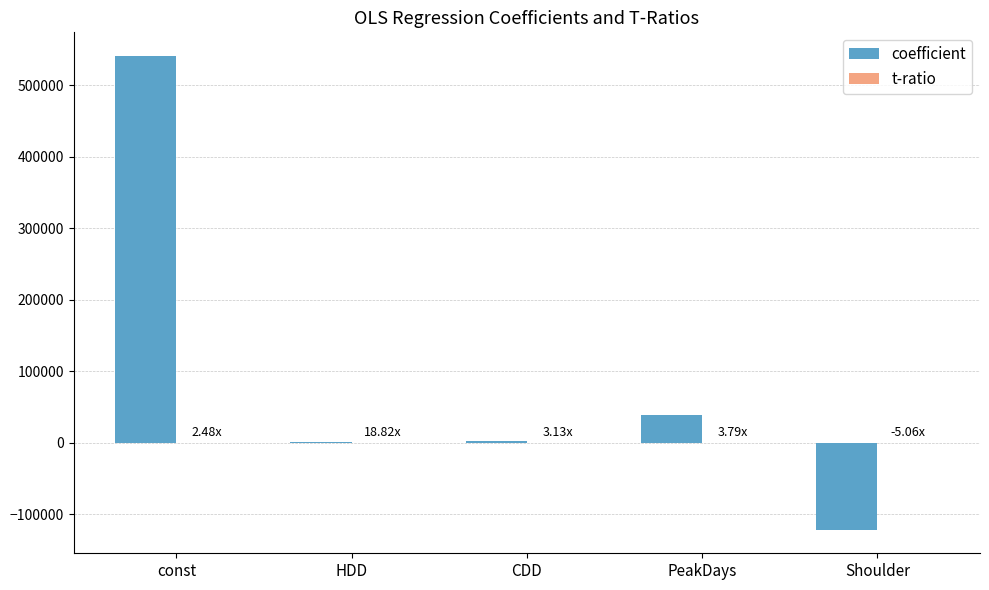

At which category is the sum across all series the highest?

const